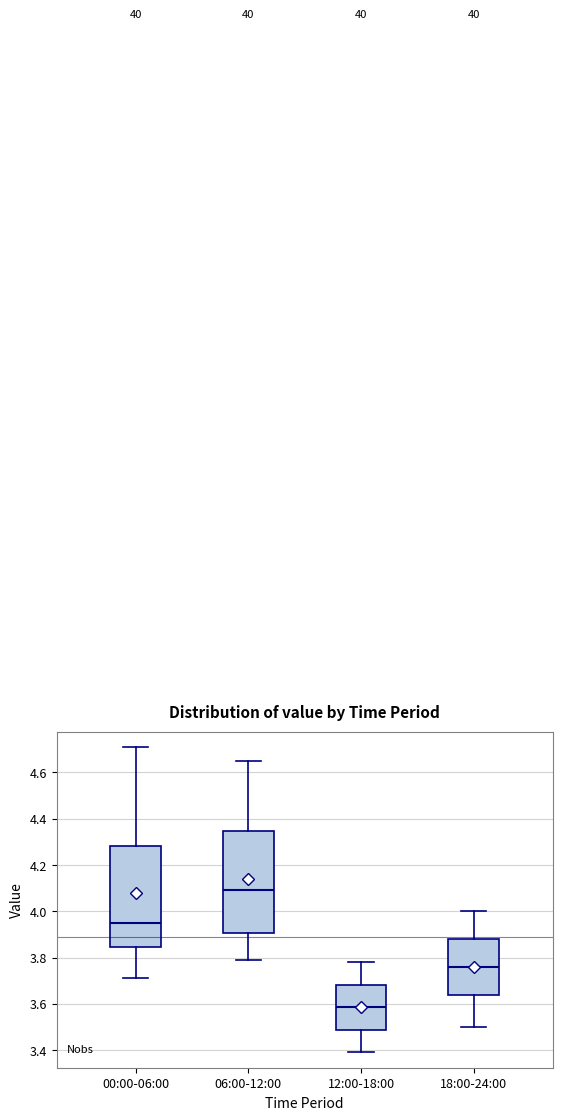

Reading left to right, read every box against the y-axis: the position of its median line, the range the box covers, and the ends of its whiskers. The values are not printed on the chart, so give them approximately, as read against the axis.

00:00-06:00: median 3.96, box 3.84 to 4.28, whiskers 3.72 to 4.72
06:00-12:00: median 4.10, box 3.90 to 4.34, whiskers 3.80 to 4.66
12:00-18:00: median 3.58, box 3.48 to 3.68, whiskers 3.40 to 3.78
18:00-24:00: median 3.76, box 3.64 to 3.88, whiskers 3.50 to 4.00